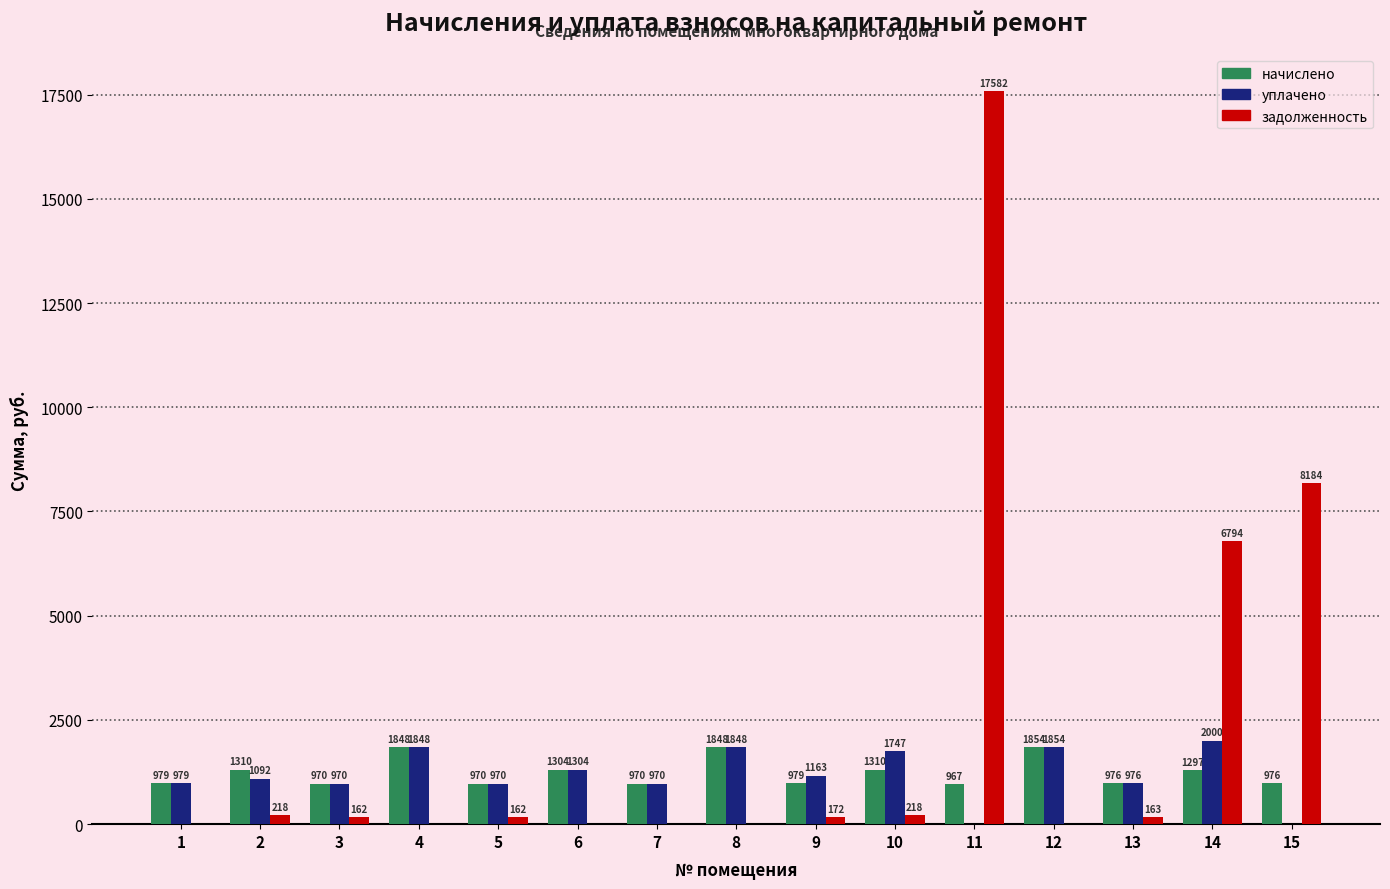

Between 3 and 9, which series saw the biggest shift?

уплачено